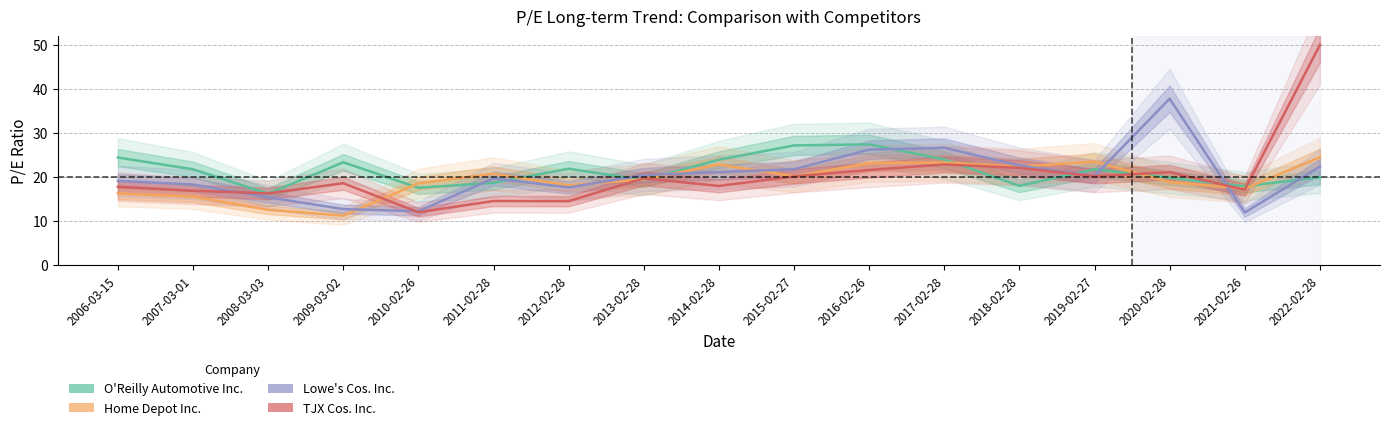

What position from the left is 2016-02-26?

11